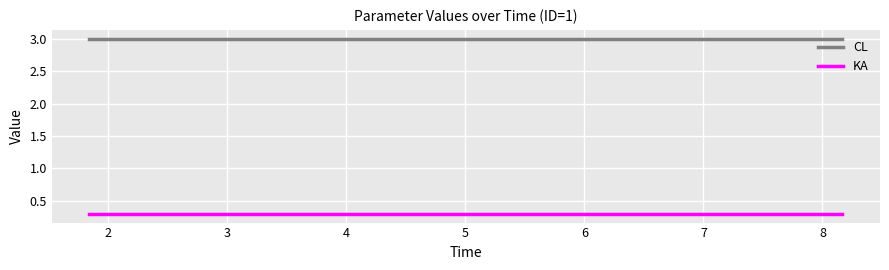

Which series has the largest total across all categories?

CL